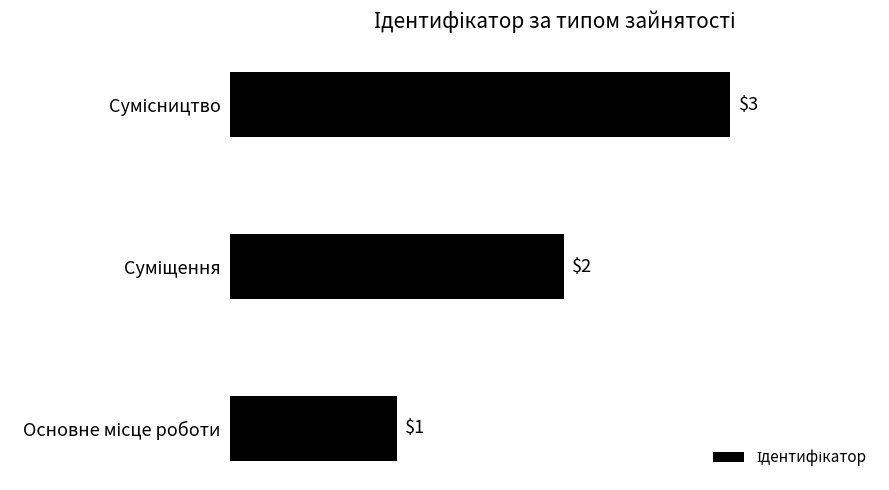

What is the maximum value shown in the chart?

3